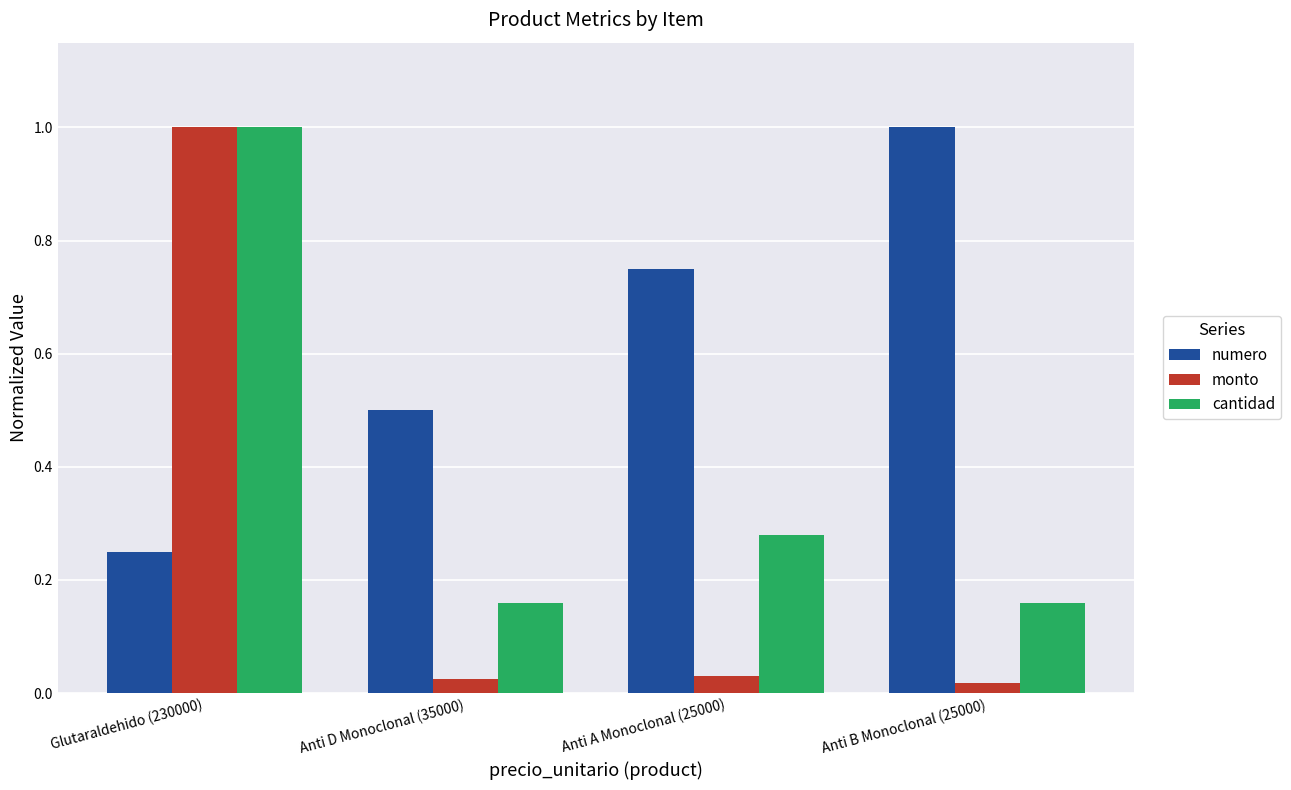

What is the total value across all series at Anti A Monoclonal (25000)?

1.1